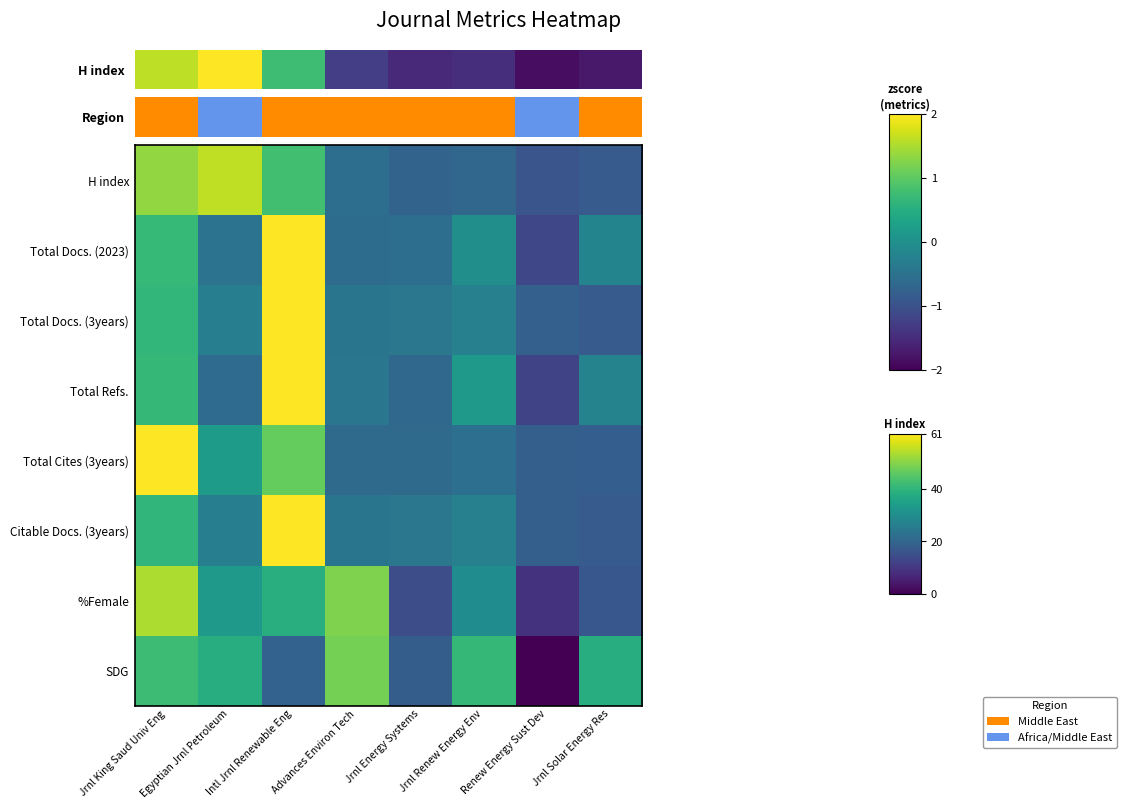

At which label does Citable Docs. (3years) reach its peak?

Intl Jrnl Renewable Eng